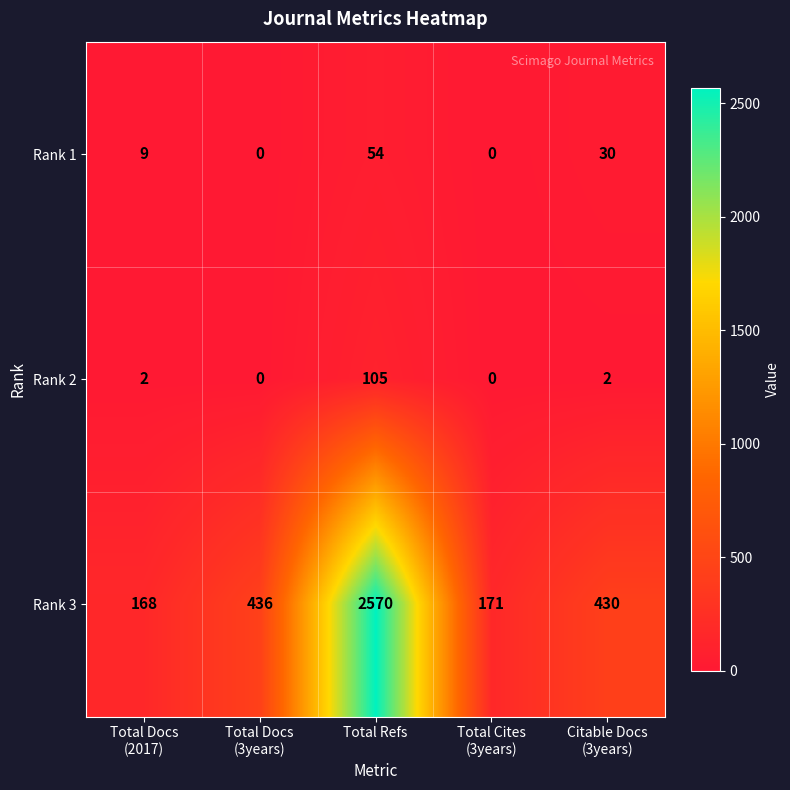

Reading right to left, transcribe all the data shown in this chart.

Rank 1: 30	0	54	0	9
Rank 2: 2	0	105	0	2
Rank 3: 430	171	2570	436	168